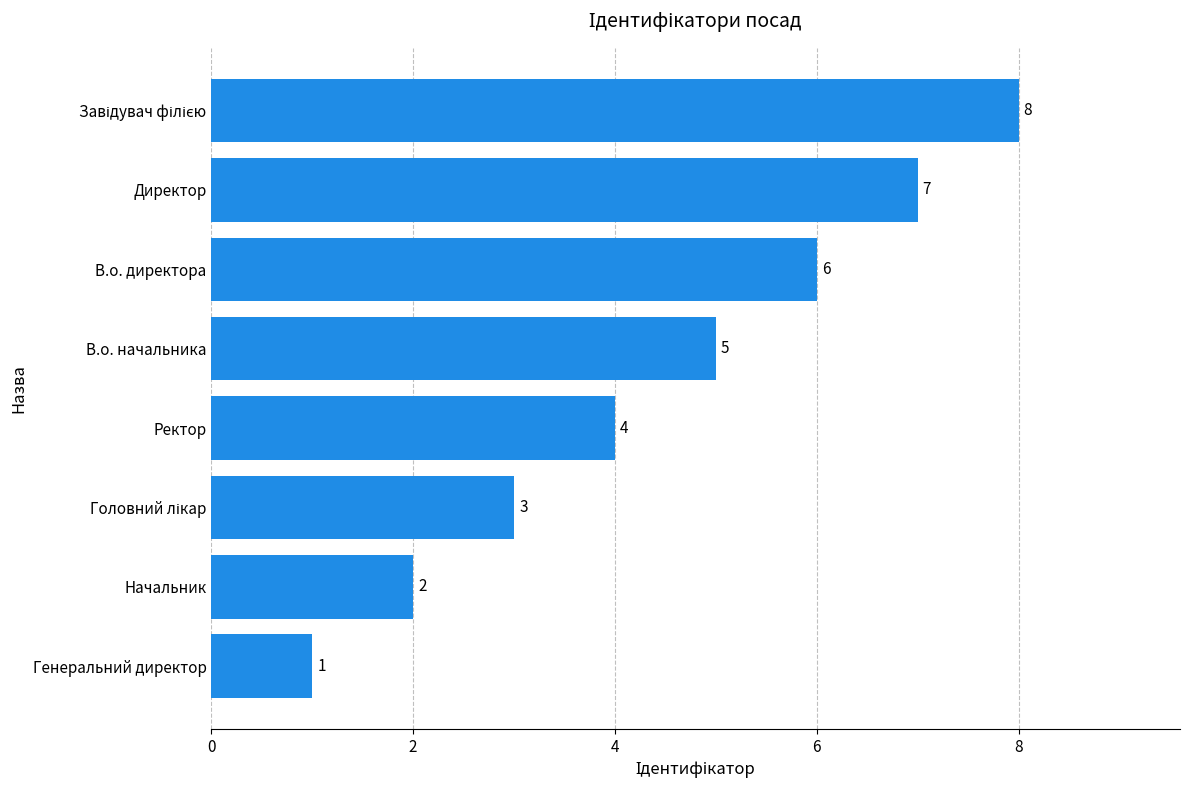

What is the maximum value shown in the chart?

8